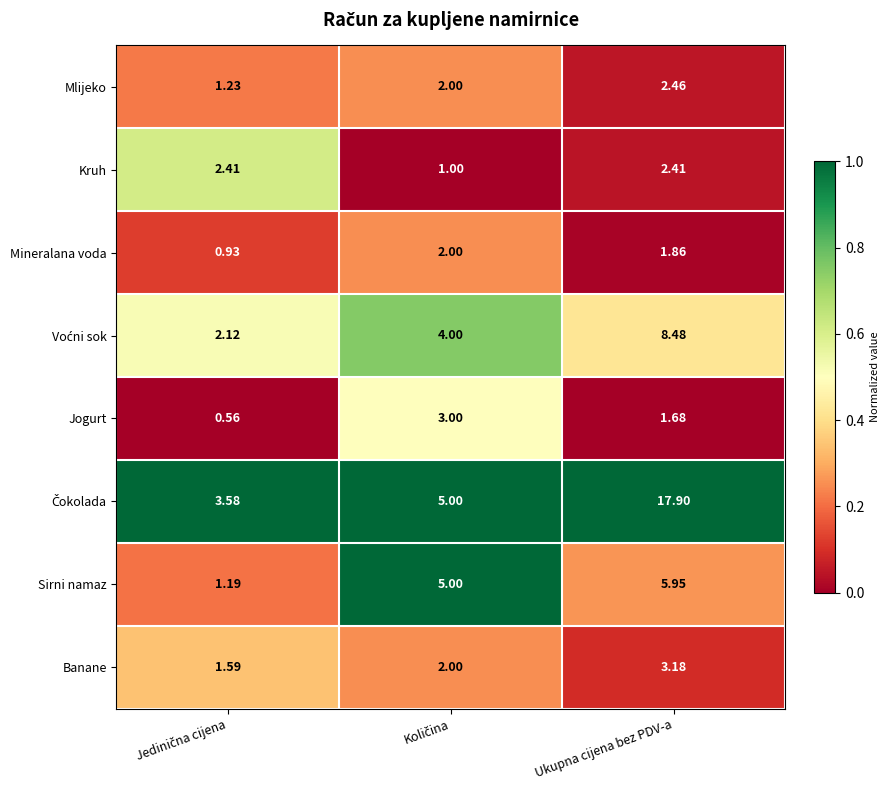

At which category does the chart reach its peak across all series?

Ukupna cijena bez PDV-a